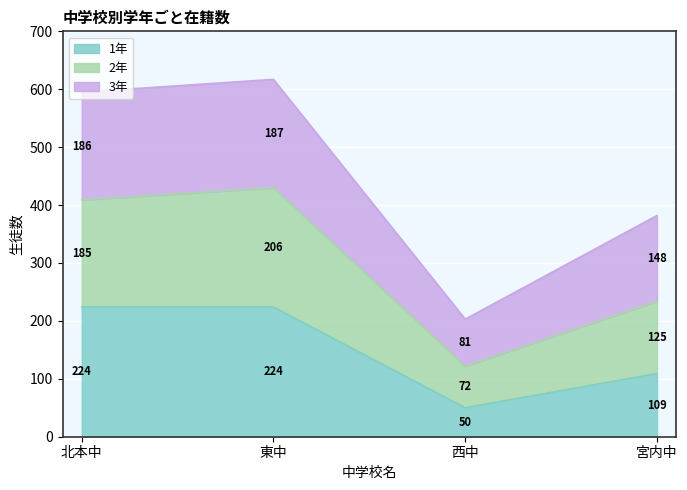

What is the maximum value shown in the chart?

617